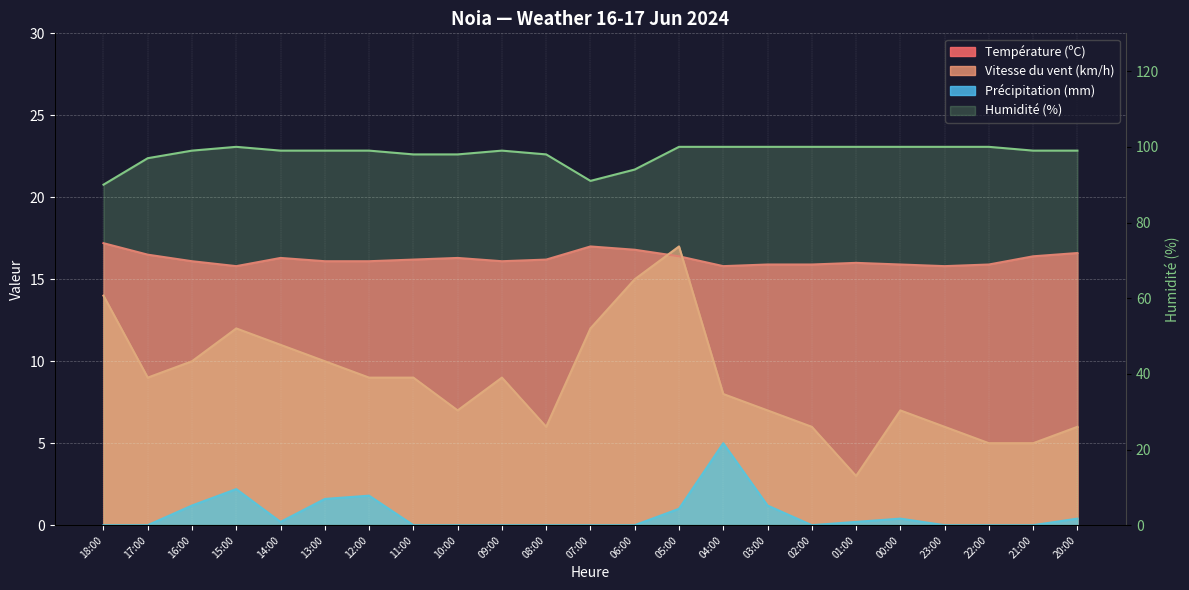

List the labels in order of Précipitation (mm) value, largest first.

04:00, 15:00, 12:00, 13:00, 16:00, 03:00, 05:00, 00:00, 20:00, 14:00, 01:00, 18:00, 17:00, 11:00, 10:00, 09:00, 08:00, 07:00, 06:00, 02:00, 23:00, 22:00, 21:00